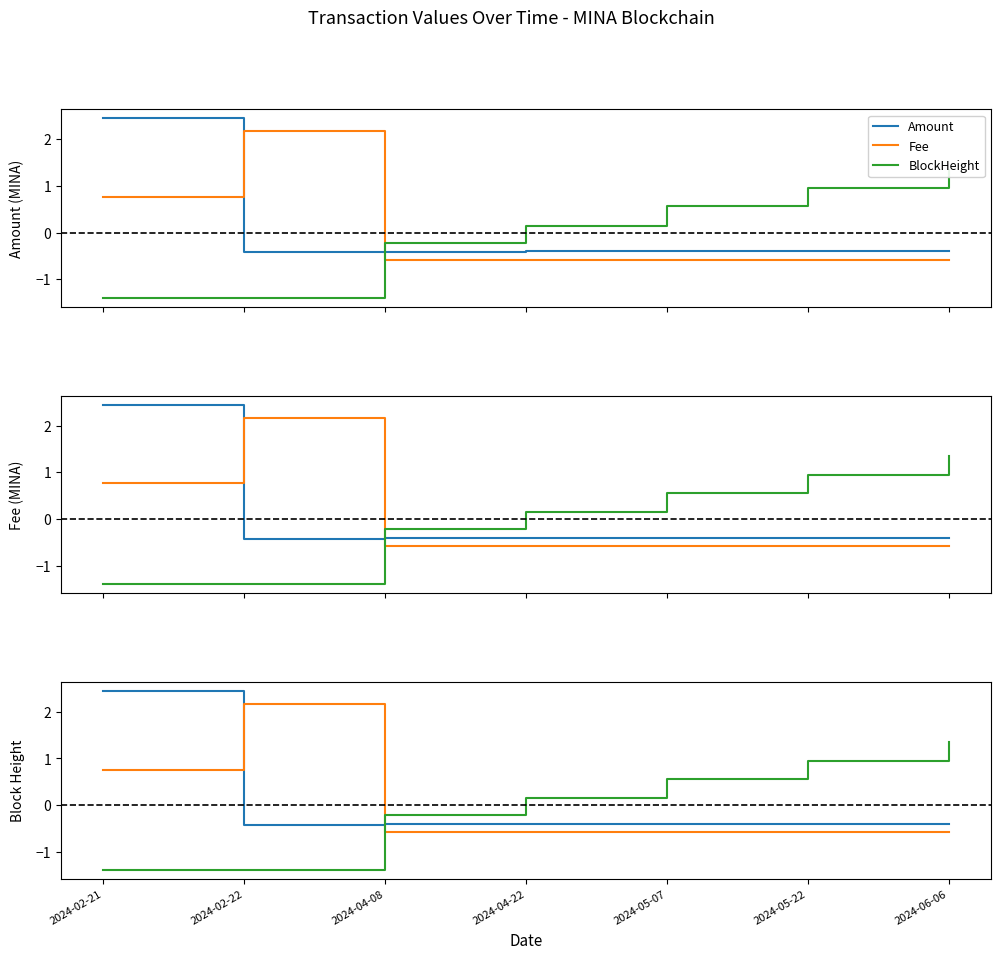

At which category is the sum across all series the highest?

2024-02-21